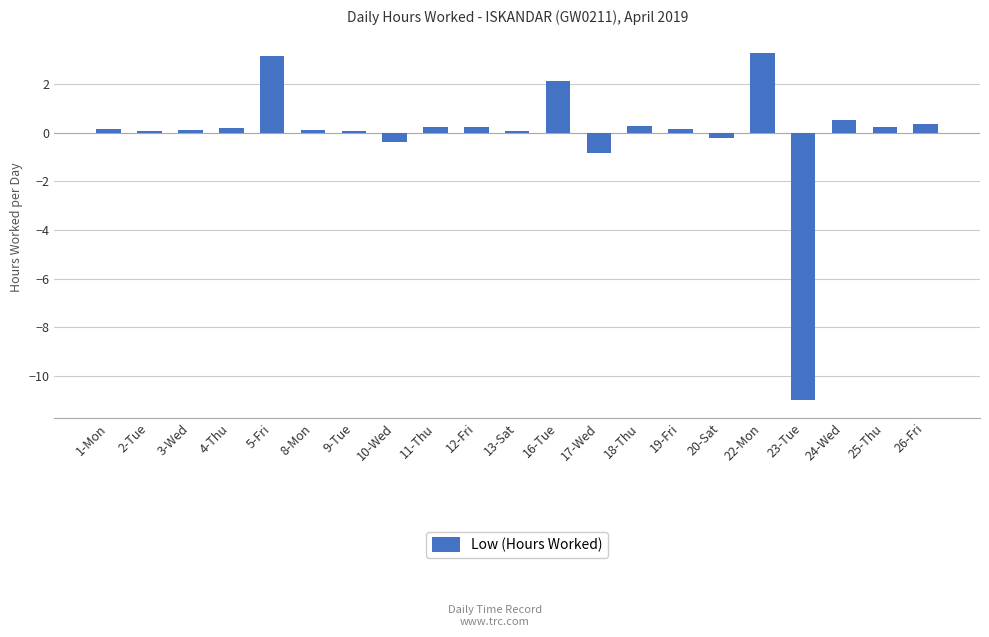

What is the difference between the maximum and minimum values?

14.3